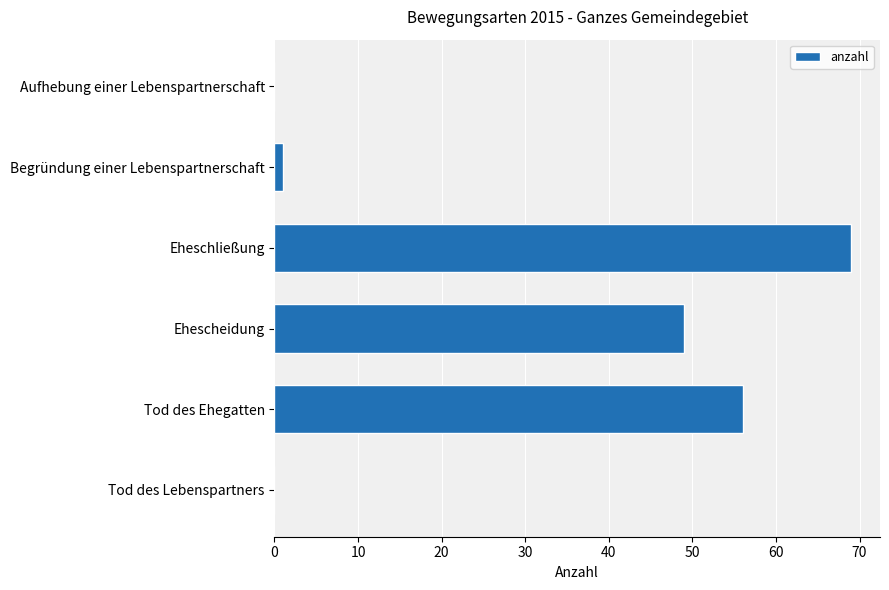

How many categories are shown in the chart?

6